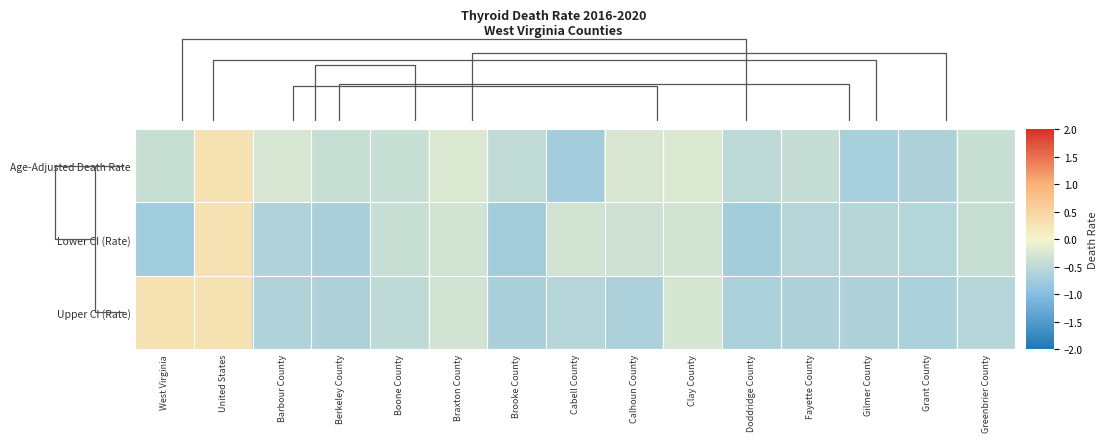

At which category is the sum across all series the highest?

United States